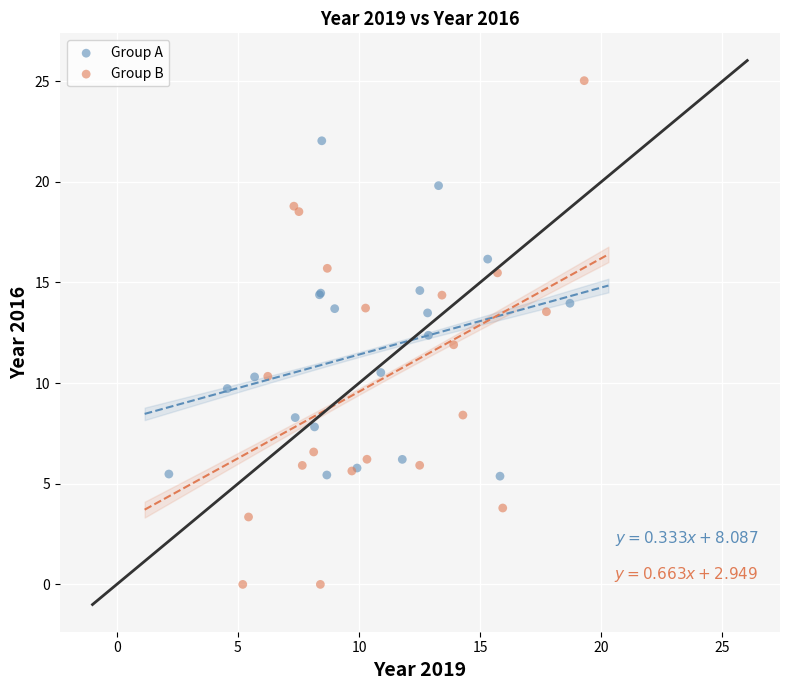

Which series contains the highest Y value?

Group B